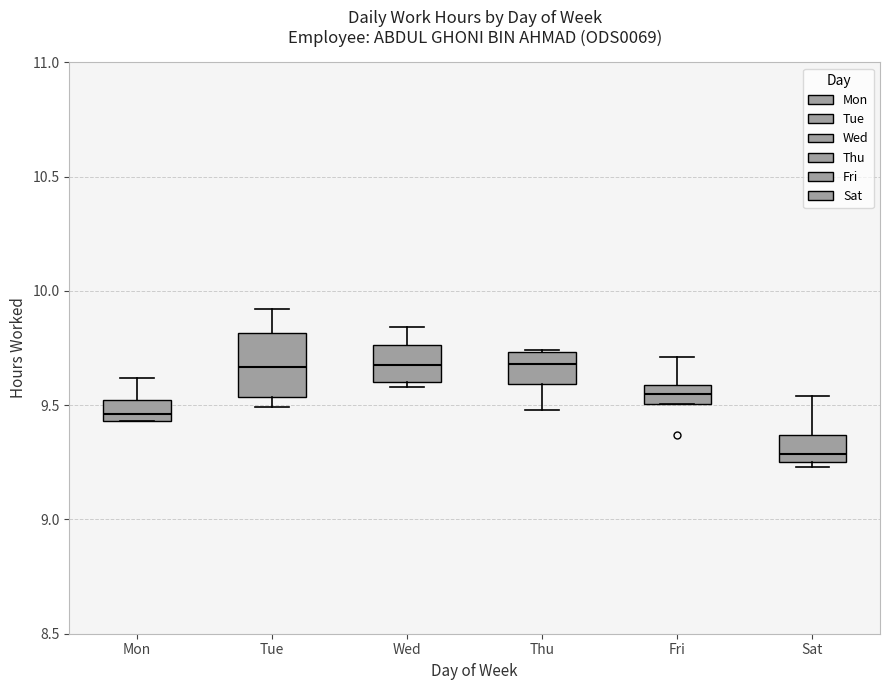

Reading left to right, read every box against the y-axis: the position of its median line, the range the box covers, and the ends of its whiskers. The values are not printed on the chart, so give them approximately, as read against the axis.

Mon: median 9.45 (just above the box's lower edge), box 9.45 to 9.50, whiskers 9.45 to 9.60
Tue: median 9.65, box 9.55 to 9.80, whiskers 9.50 to 9.90
Wed: median 9.70, box 9.60 to 9.75, whiskers 9.60 (just below the box's lower edge) to 9.85
Thu: median 9.70, box 9.60 to 9.75, whiskers 9.50 to 9.75
Fri: median 9.55, box 9.50 to 9.60, whiskers 9.50 to 9.70
Sat: median 9.30, box 9.25 to 9.35, whiskers 9.25 (just below the box's lower edge) to 9.55